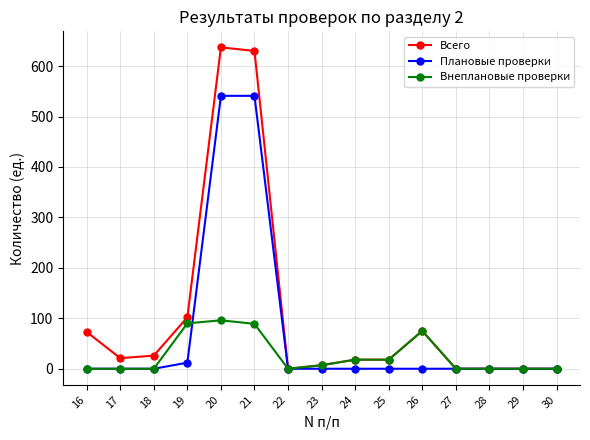

Is the value of Внеплановые проверки at 19 greater than the value of Плановые проверки at 22?

Yes